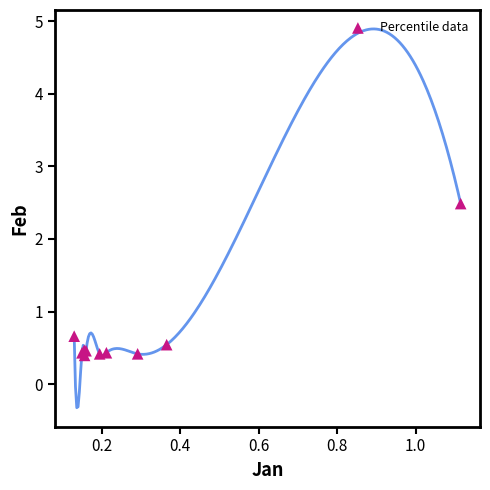

What Y value in the scatter plot is closest to 1?

0.7